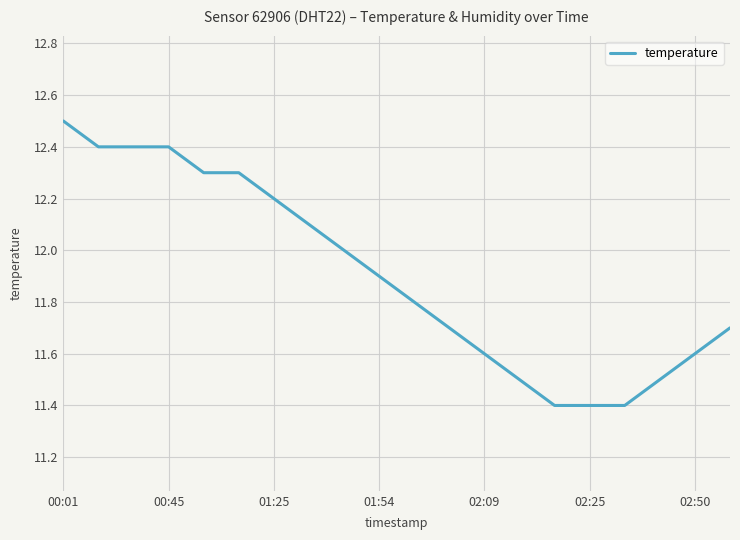

Reading left to right, what are all the values shown in this chart?

12.5	12.4	12.4	12.4	12.3	12.3	12.2	12.1	12.0	11.9	11.8	11.7	11.6	11.5	11.4	11.4	11.4	11.5	11.6	11.7